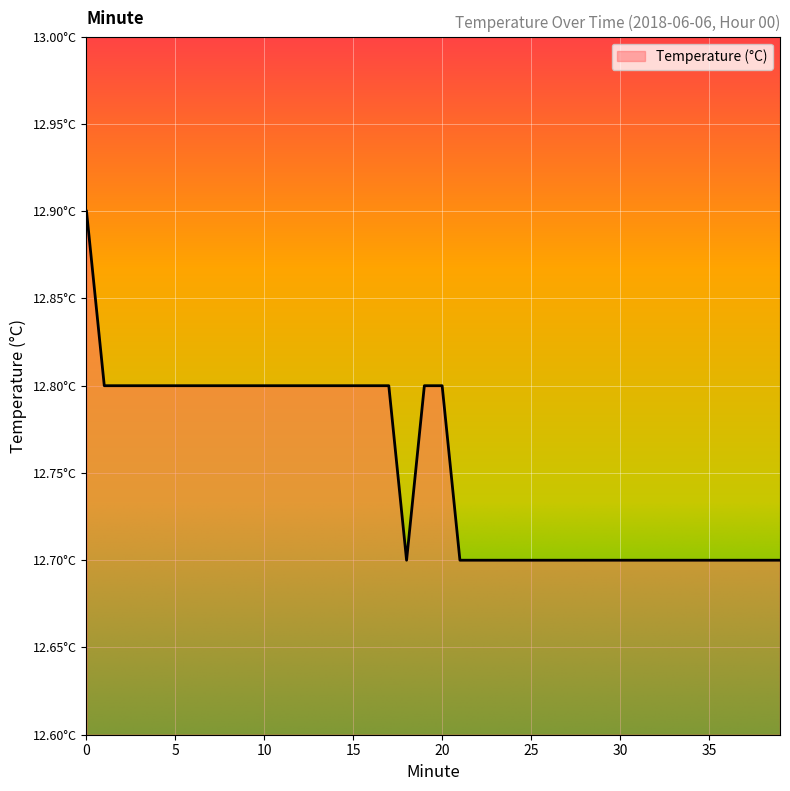

Rank the categories by value from lowest to highest.

18, 21, 22, 23, 24, 25, 26, 27, 28, 29, 30, 31, 32, 33, 34, 35, 36, 37, 38, 39, 1, 2, 3, 4, 5, 6, 7, 8, 9, 10, 11, 12, 13, 14, 15, 16, 17, 19, 20, 0